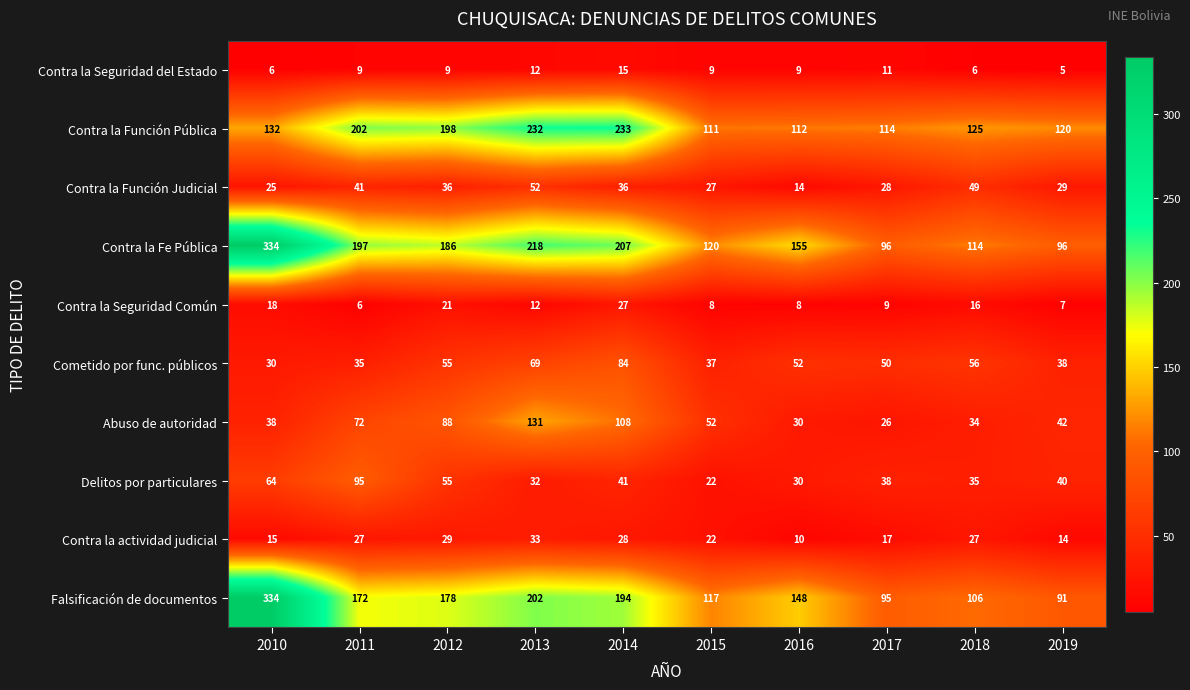

The value of Delitos por particulares at 2015 is 22. True or false?

True